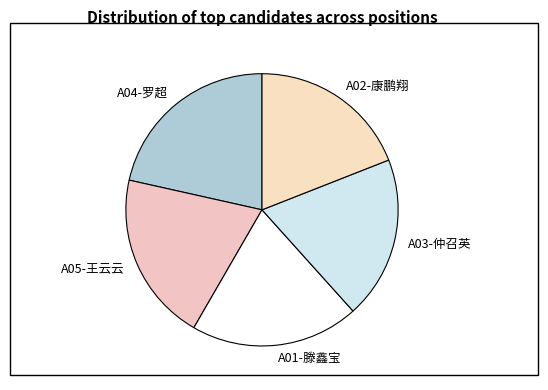

True or false: A01-滕鑫宝 accounts for 14% of the total.

False